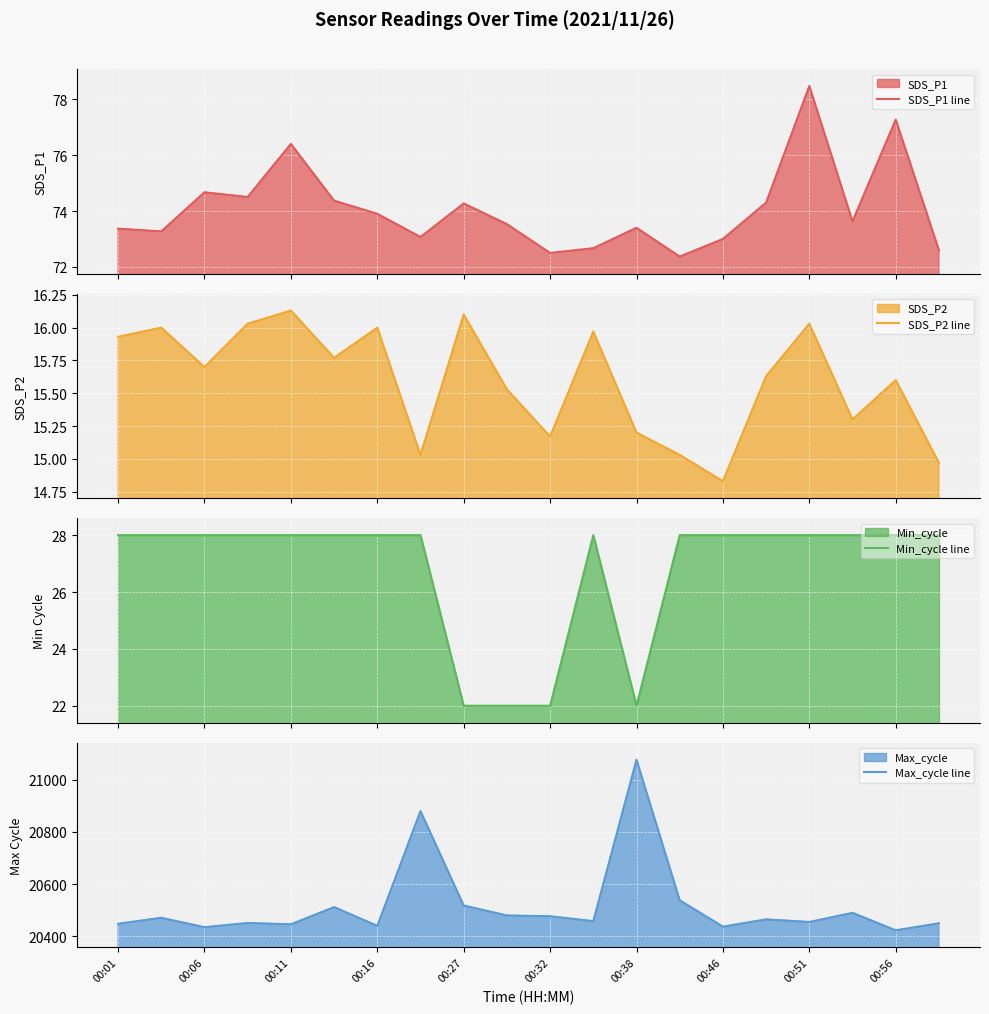

True or false: Min_cycle line and SDS_P1 line intersect in this chart.

False